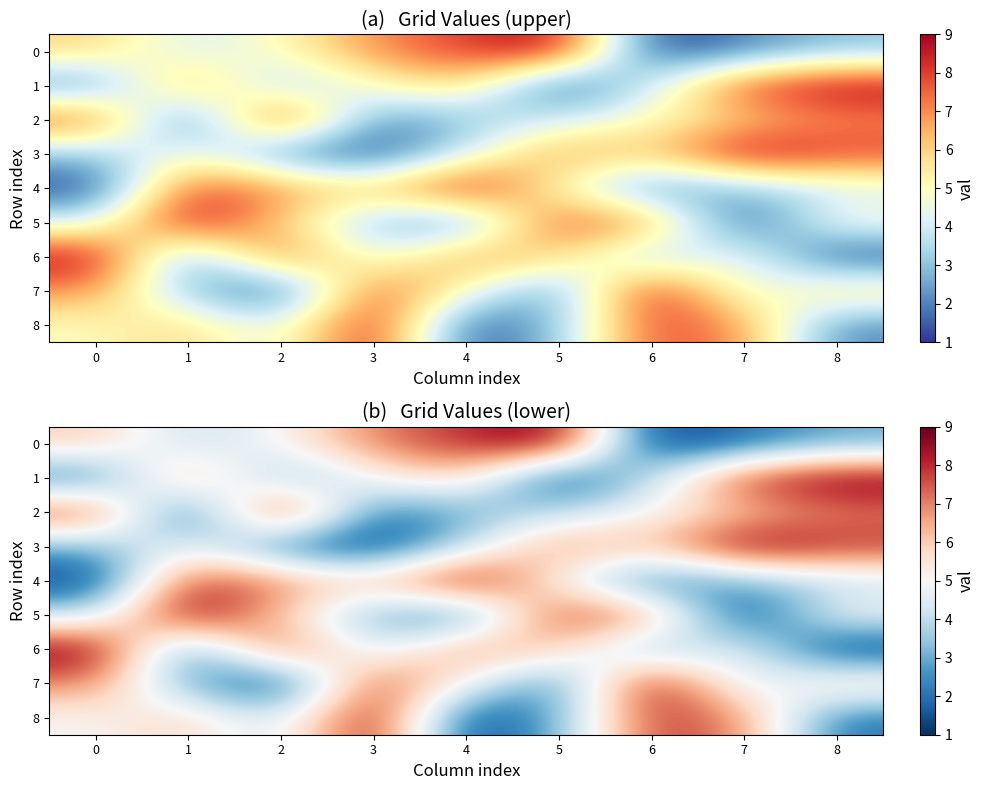

How many values in the 0 series exceed 5?

4